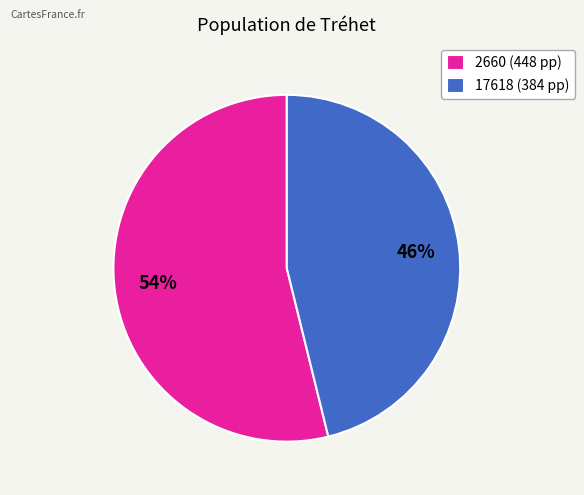

Which has a higher value, 17618 (384 pp) or 2660 (448 pp)?

2660 (448 pp)